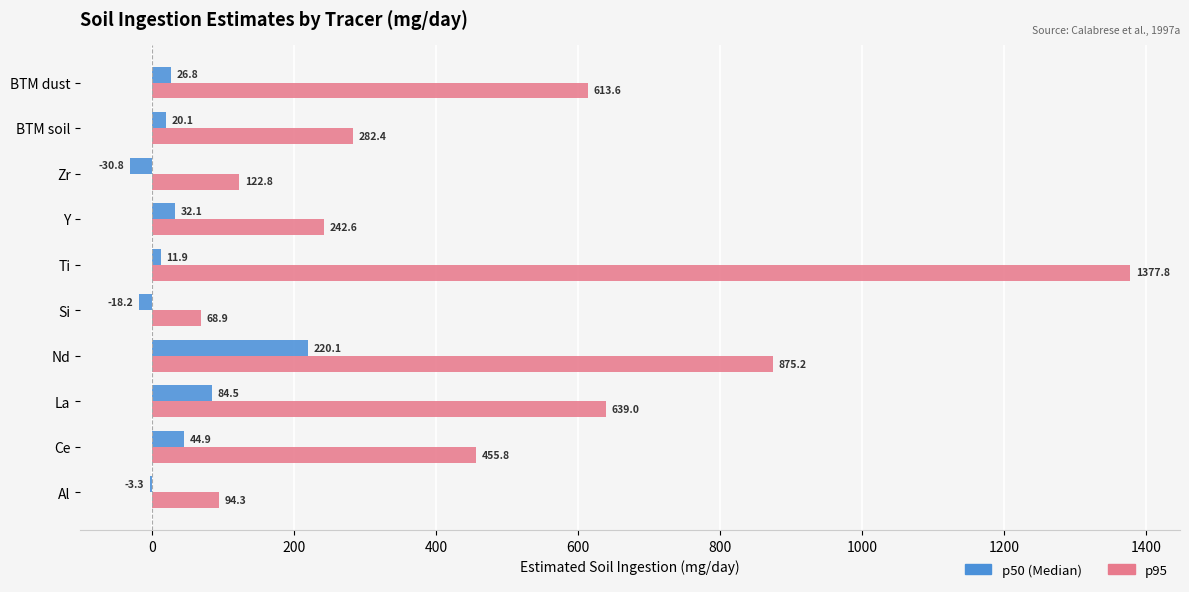

What is the greatest value displayed?

1377.8